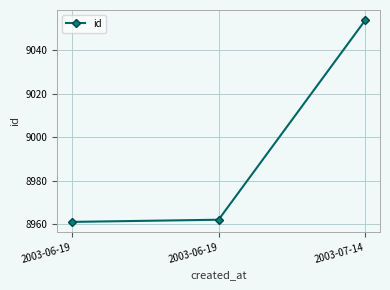

The chart shows a value of 4206 at 2003-06-19. True or false?

False